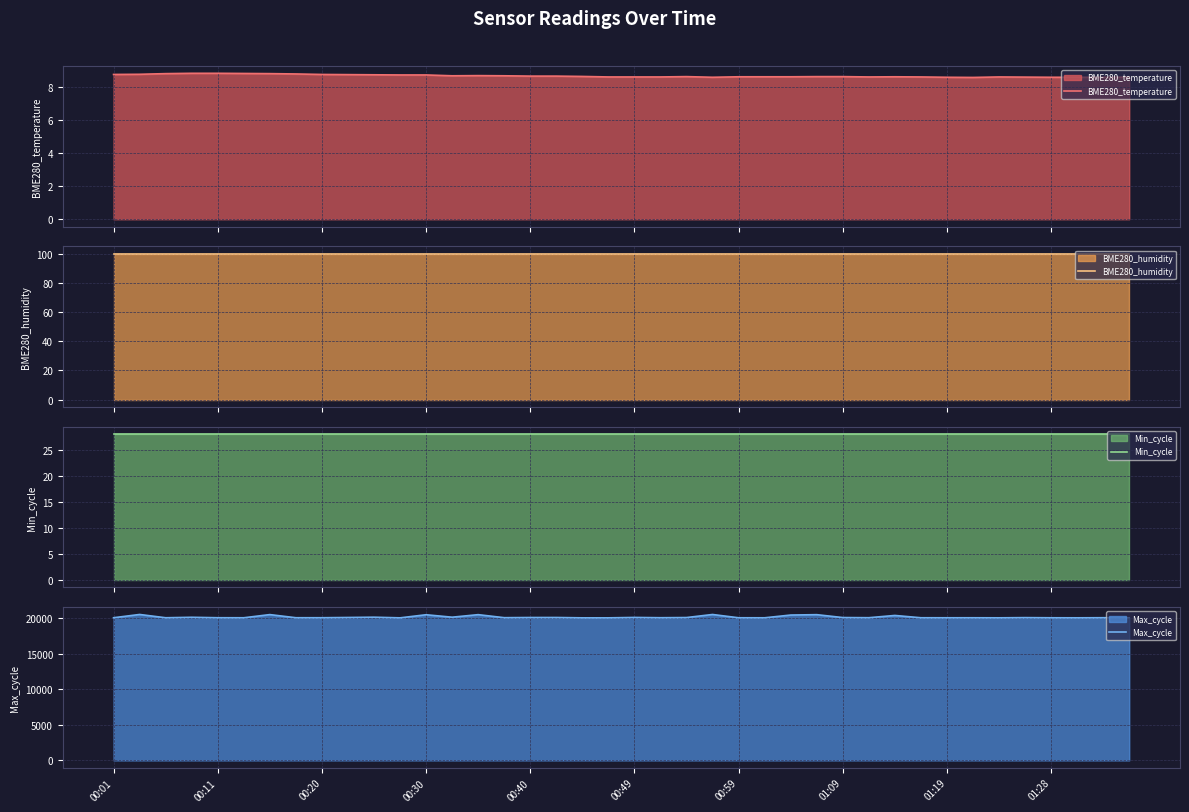

What is the label of the 30th point from the left?

29